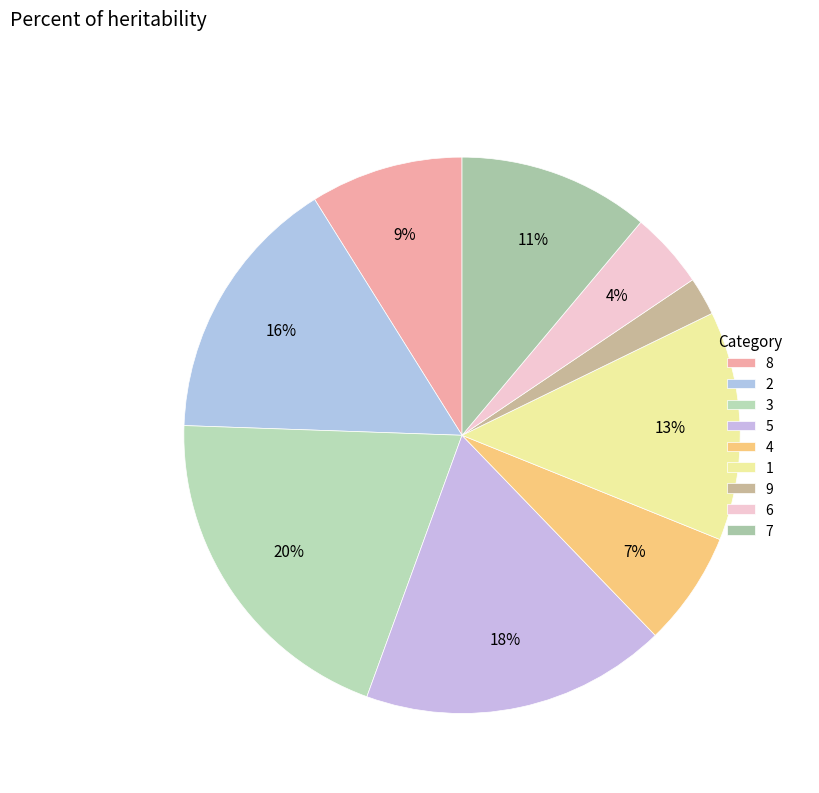

Does any single category account for the majority?

No